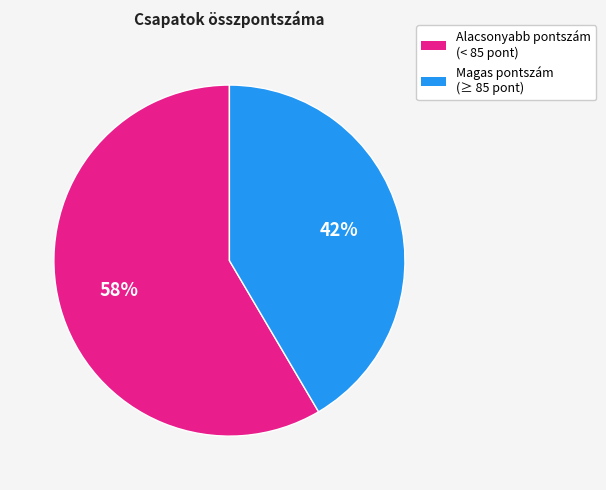

To the nearest percent, what is the average slice percentage?

50%